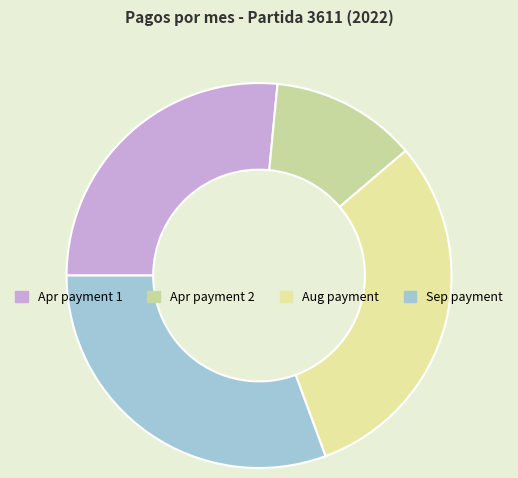

How many slices are in this pie chart?

4